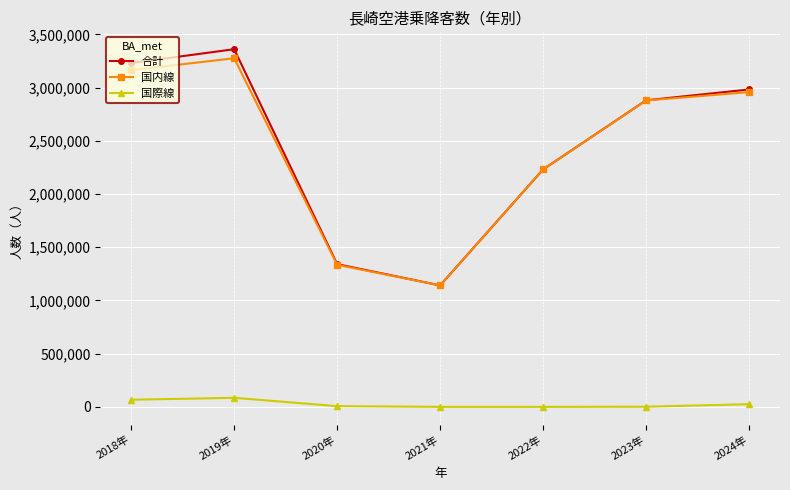

How many categories are shown in the chart?

7